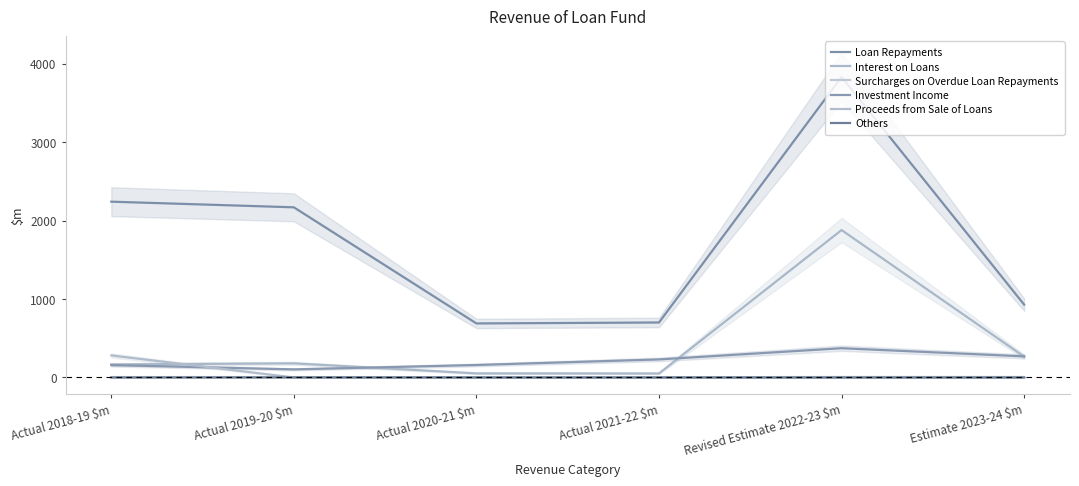

Reading right to left, what are all the values shown in this chart?

Loan Repayments: Estimate 2023-24 $m=929	Revised Estimate 2022-23 $m=3833	Actual 2021-22 $m=701	Actual 2020-21 $m=689	Actual 2019-20 $m=2170	Actual 2018-19 $m=2242
Interest on Loans: Estimate 2023-24 $m=266	Revised Estimate 2022-23 $m=1880	Actual 2021-22 $m=51	Actual 2020-21 $m=52	Actual 2019-20 $m=180	Actual 2018-19 $m=166
Surcharges on Overdue Loan Repayments: Estimate 2023-24 $m=6	Revised Estimate 2022-23 $m=6	Actual 2021-22 $m=3	Actual 2020-21 $m=4	Actual 2019-20 $m=5	Actual 2018-19 $m=5
Investment Income: Estimate 2023-24 $m=269	Revised Estimate 2022-23 $m=373	Actual 2021-22 $m=230	Actual 2020-21 $m=159	Actual 2019-20 $m=103	Actual 2018-19 $m=158
Proceeds from Sale of Loans: Estimate 2023-24 $m=0	Revised Estimate 2022-23 $m=0	Actual 2021-22 $m=0	Actual 2020-21 $m=0	Actual 2019-20 $m=0	Actual 2018-19 $m=281
Others: Estimate 2023-24 $m=0	Revised Estimate 2022-23 $m=0	Actual 2021-22 $m=0	Actual 2020-21 $m=0	Actual 2019-20 $m=1	Actual 2018-19 $m=0